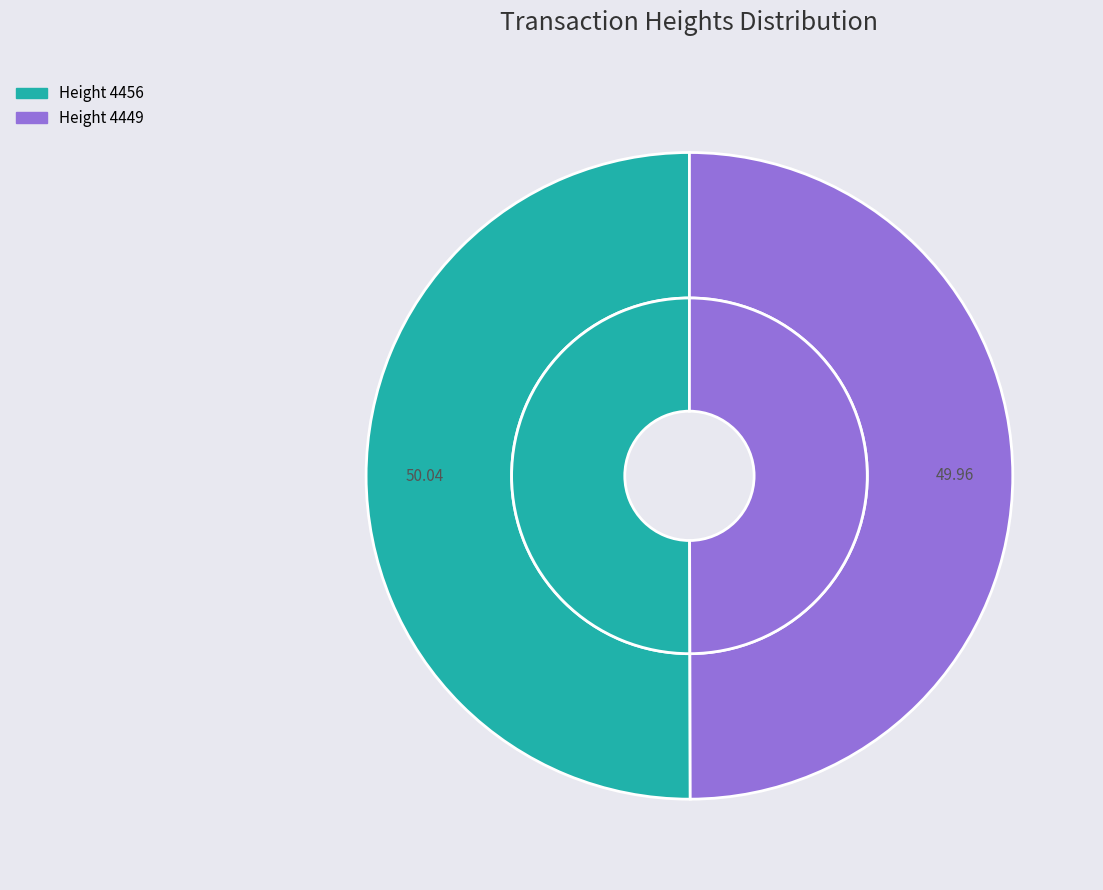

To the nearest percent, what is the combined percentage of 4456 and 4449?

100%